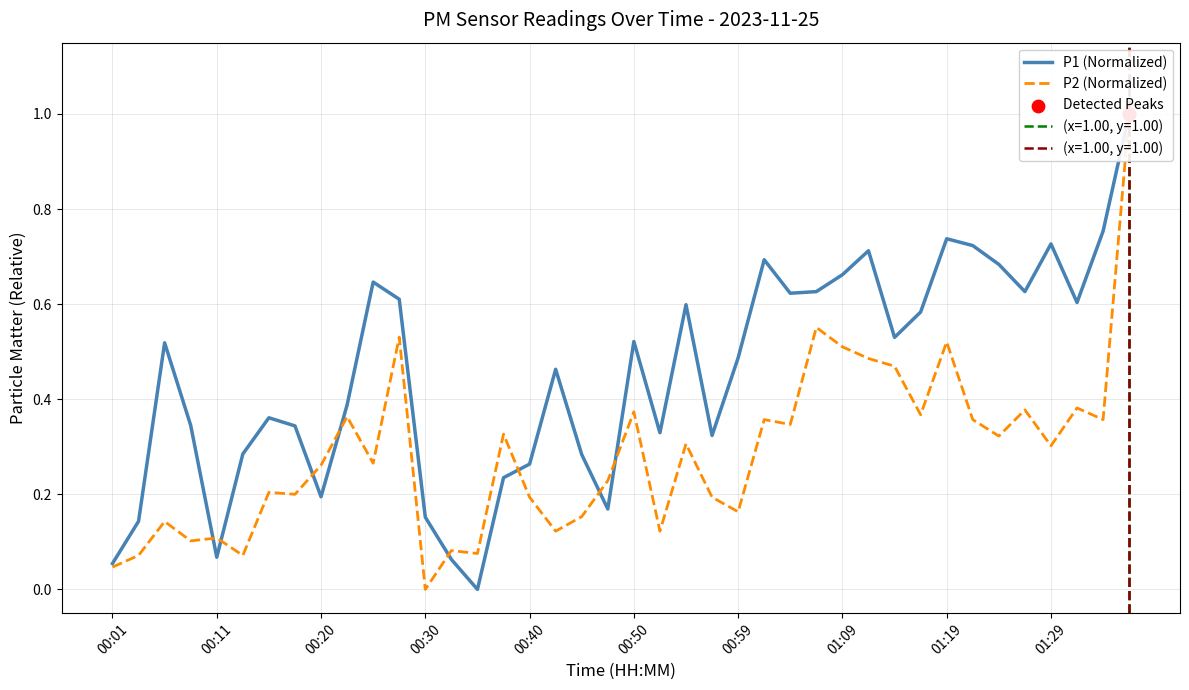

Which series has the largest Y range (max minus min)?

P1 (Normalized)